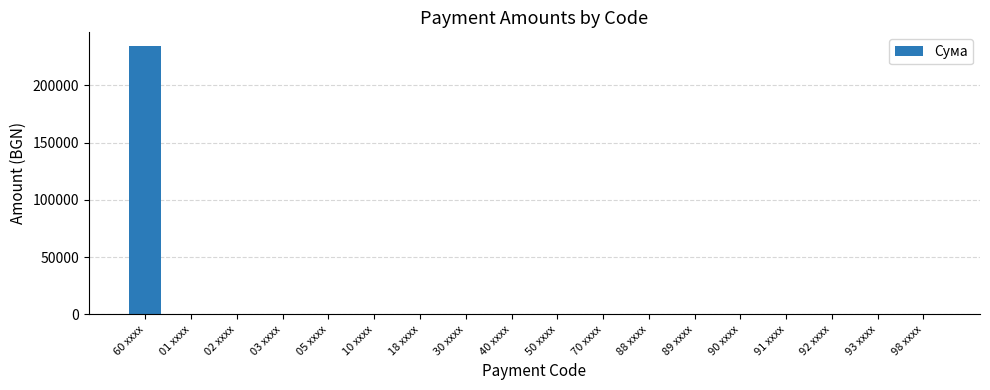

The value at 02 xxxx is 106739.0. True or false?

False